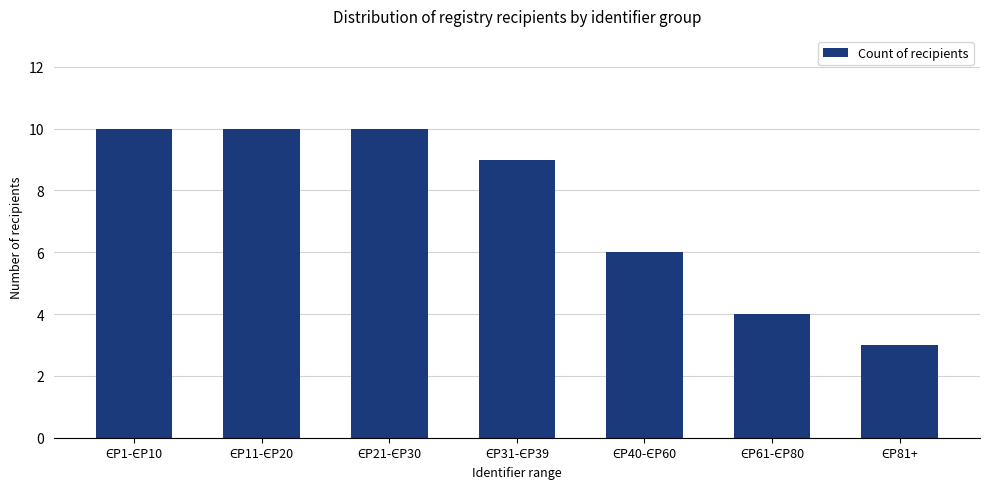

What is the sum of all values?

52